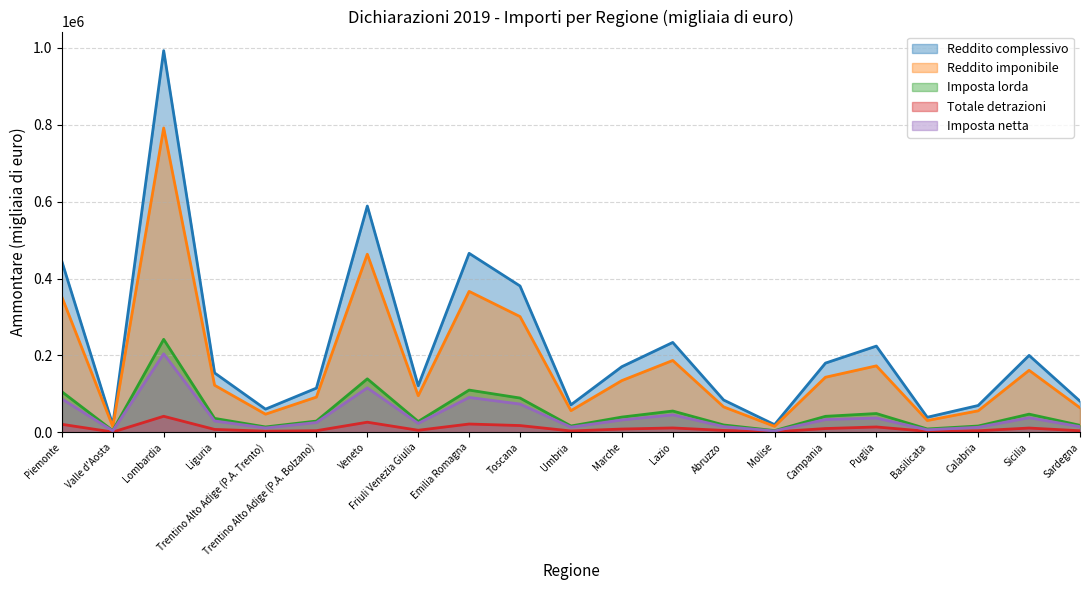

Which series changed the most between Campania and Basilicata?

Reddito complessivo